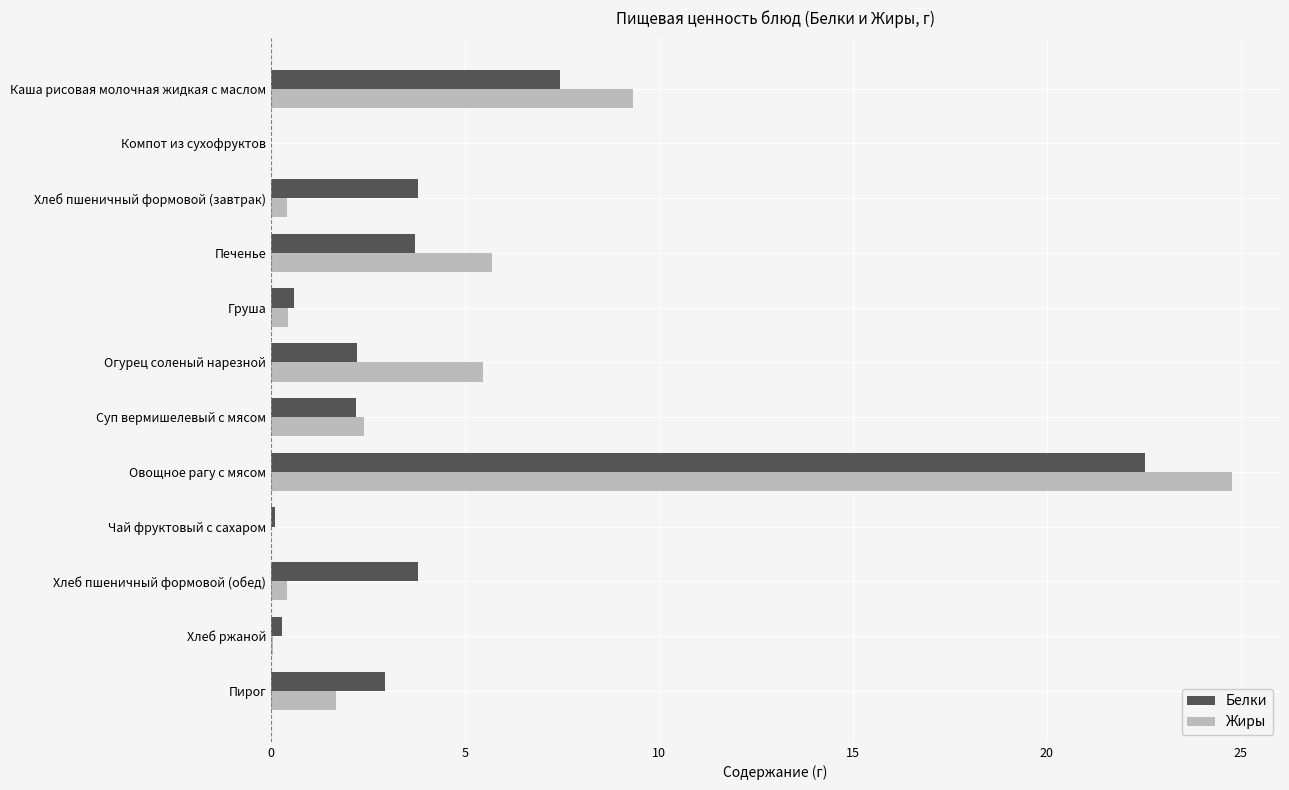

The Белки series shows 1.2 at Хлеб пшеничный формовой (завтрак). True or false?

False